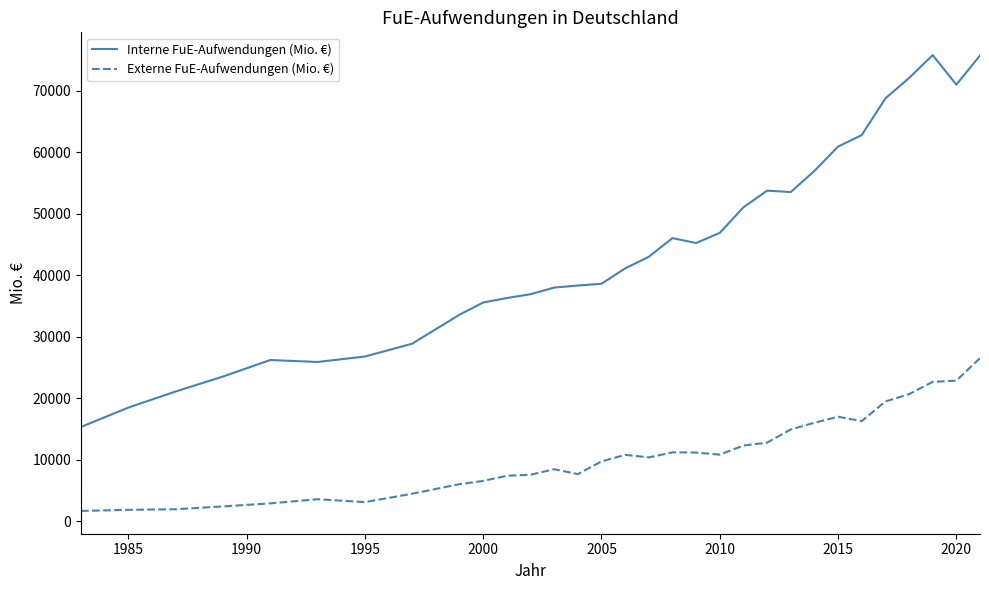

True or false: Externe FuE-Aufwendungen (Mio. €) and Interne FuE-Aufwendungen (Mio. €) cross at least once.

False